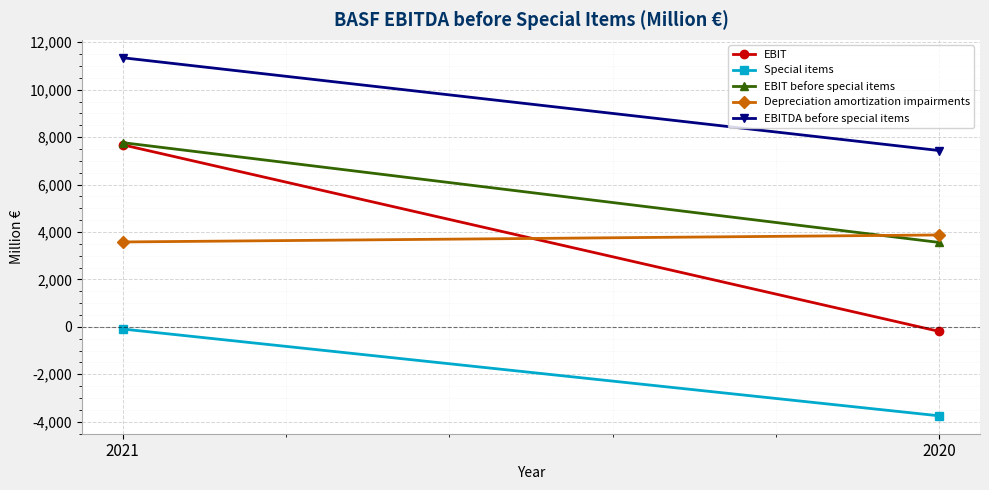

What is the value of the Depreciation amortization impairments point at the 1st from the left?

3580